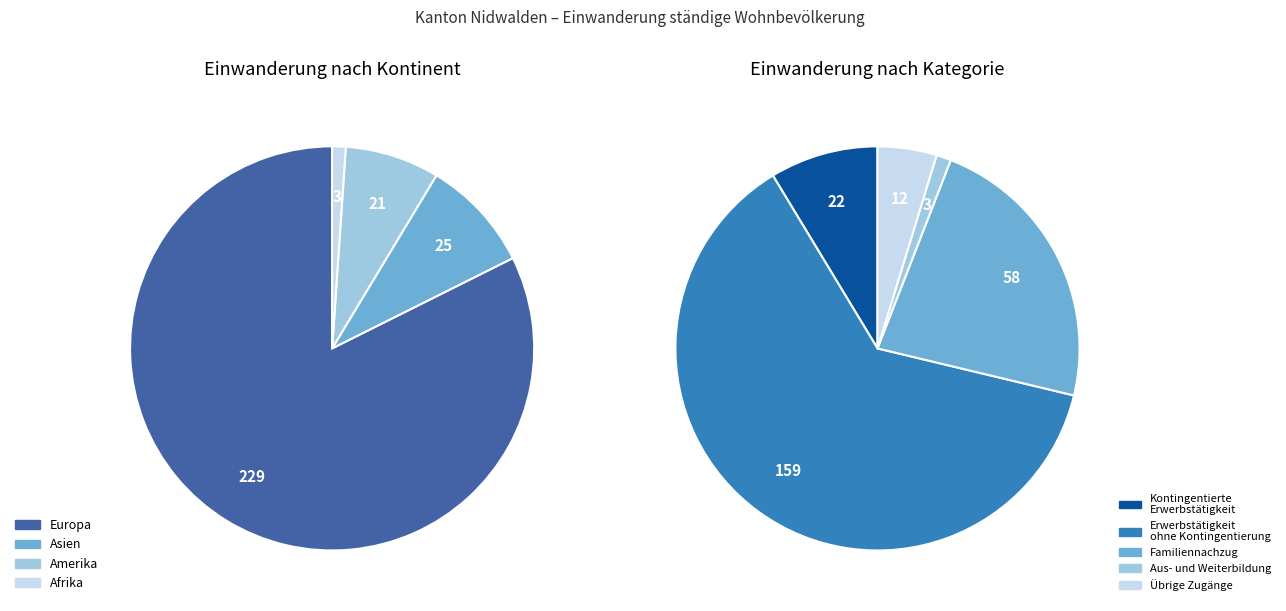

What is the change in value from Asien to Afrika?

-22